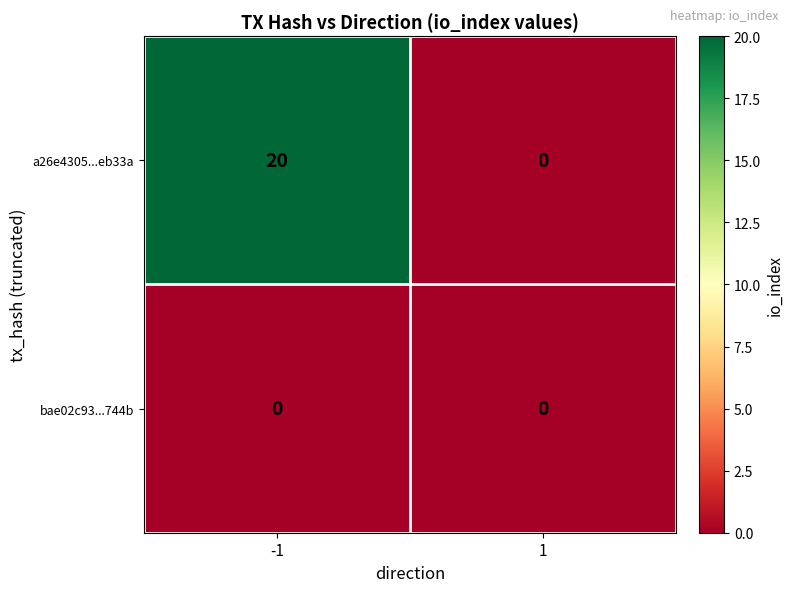

How many values in a26e4305...eb33a are above zero?

1